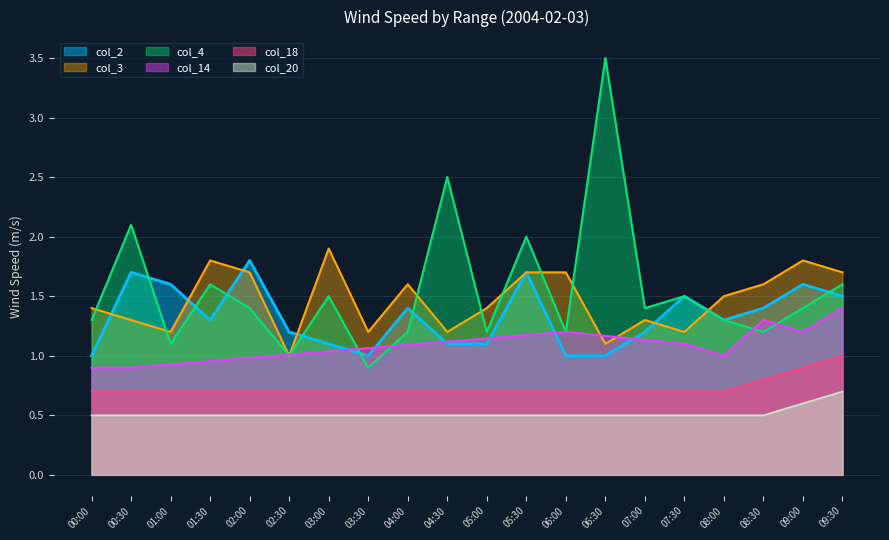

Count the number of data series in this chart.

6